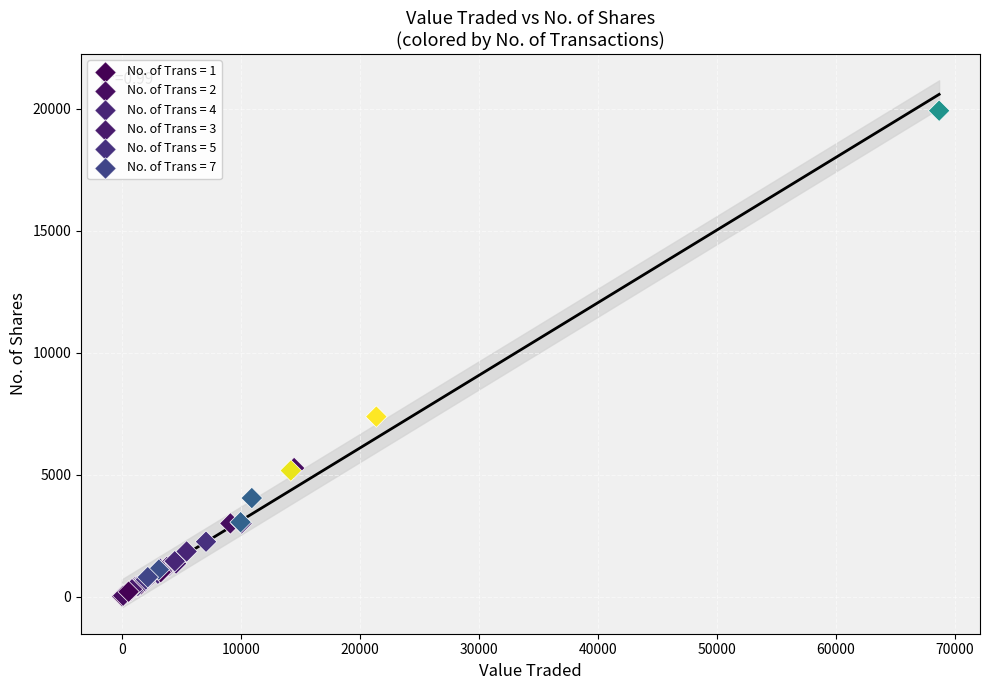

What Y value in the scatter plot is closest to 9965?

7380